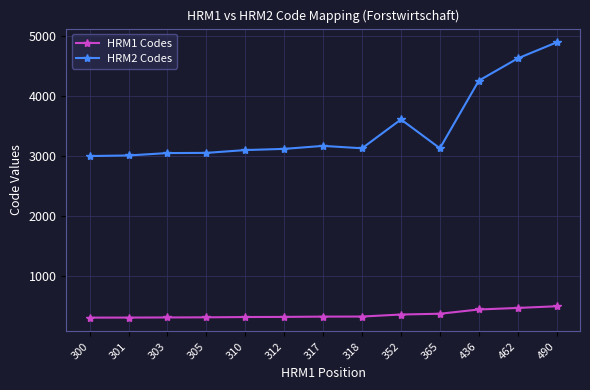

Which series has the largest range (max minus min)?

HRM2 Codes